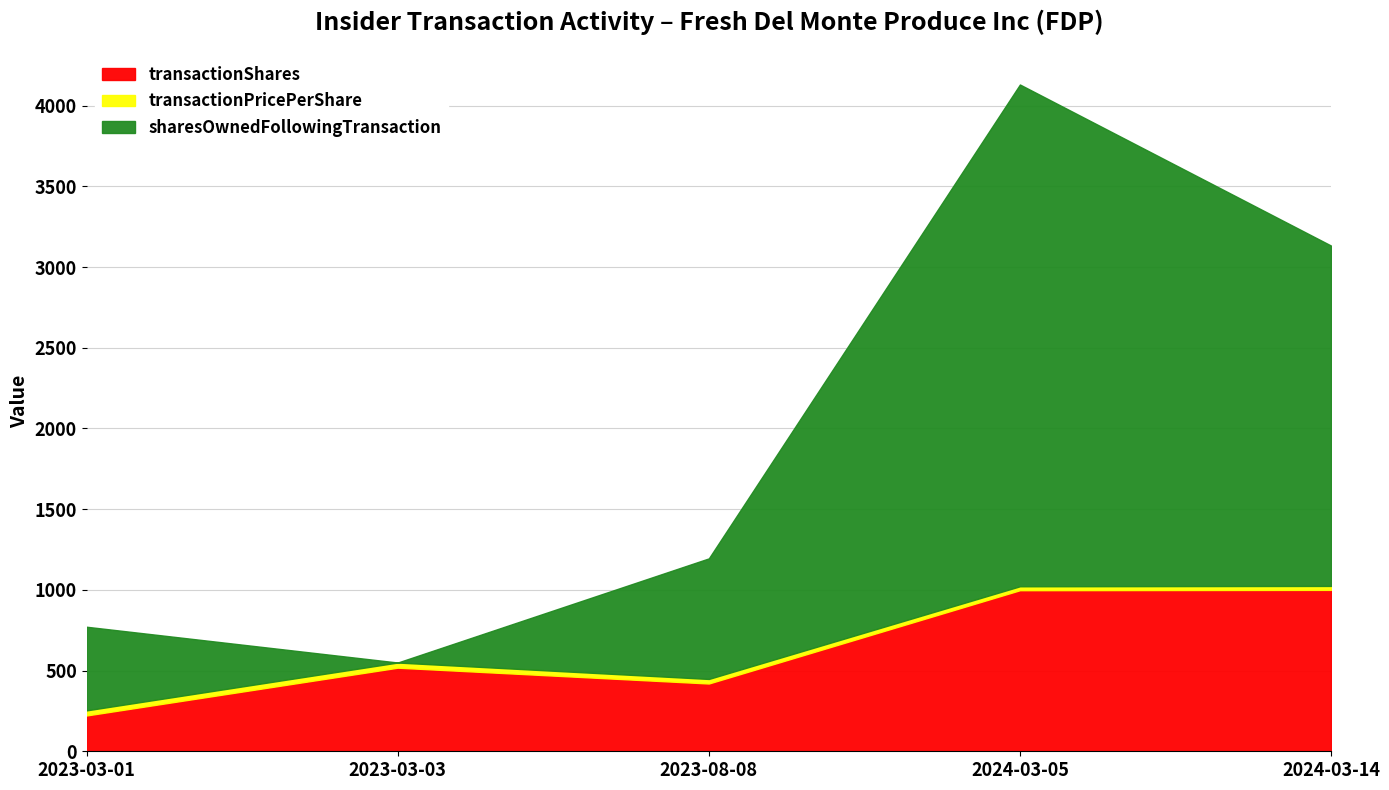

Which series has the widest spread of values?

sharesOwnedFollowingTransaction